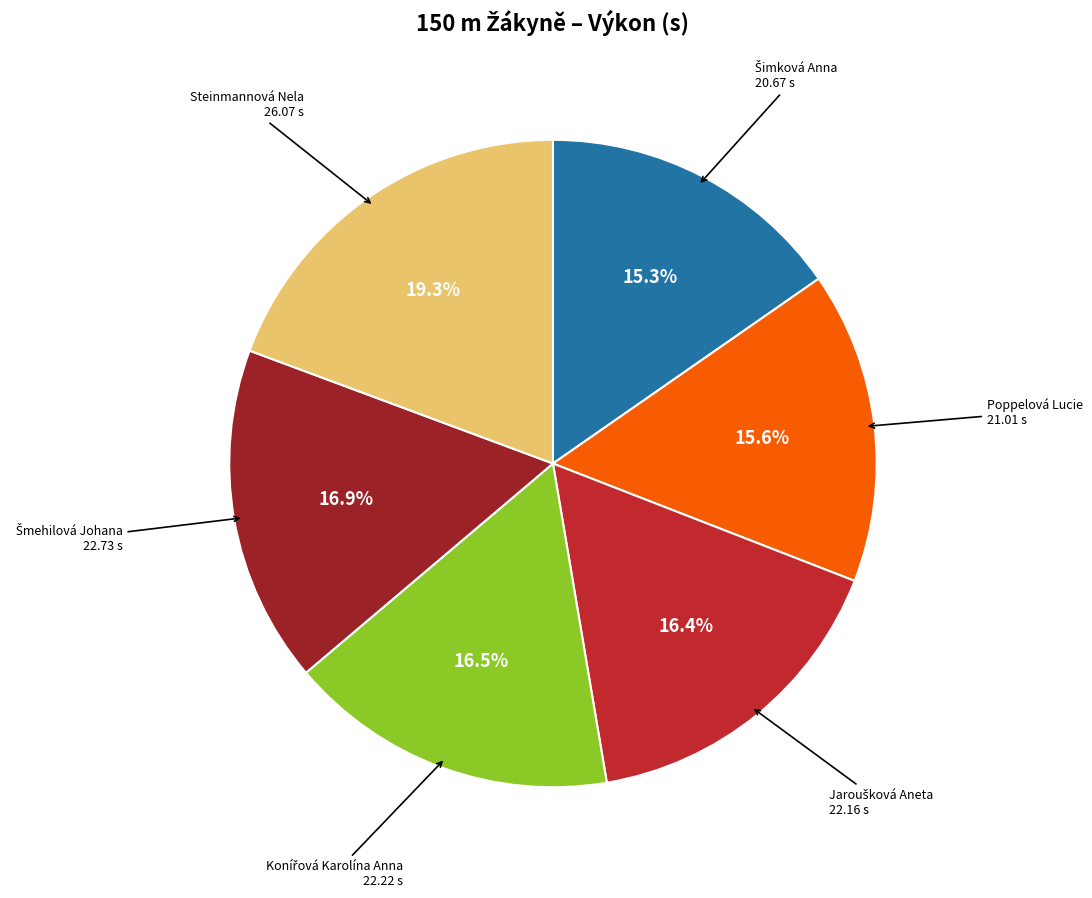

How many slices are in this pie chart?

6